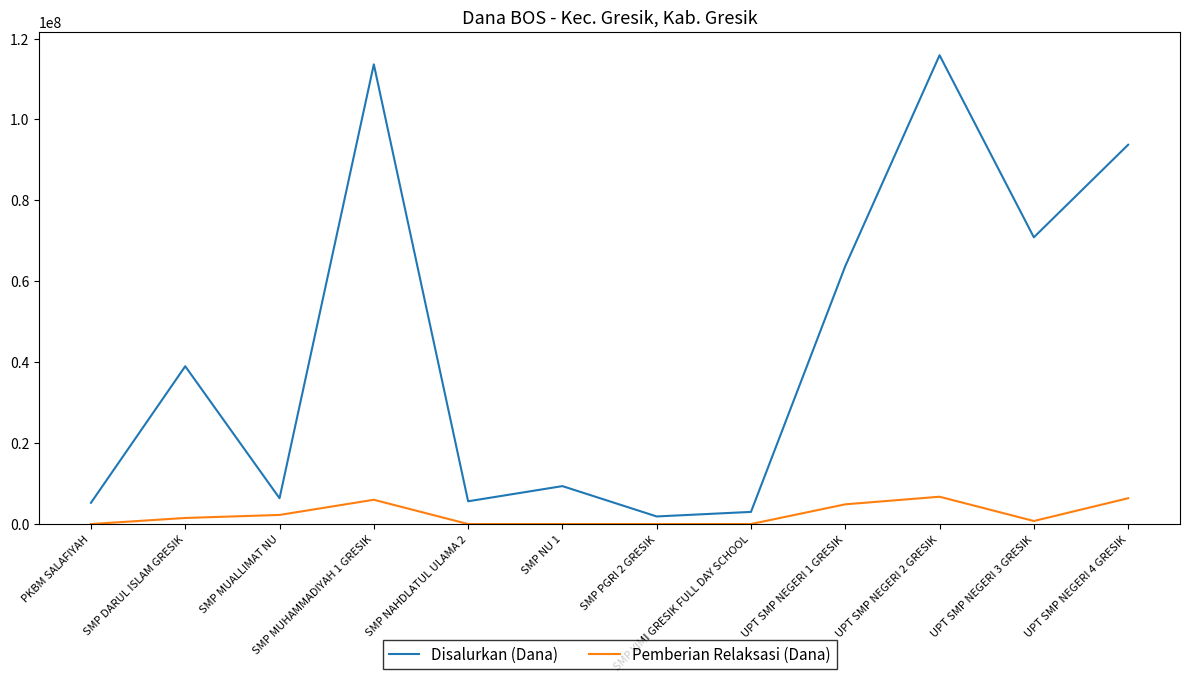

Where is Disalurkan (Dana) nearest to the value 58875000?

UPT SMP NEGERI 1 GRESIK